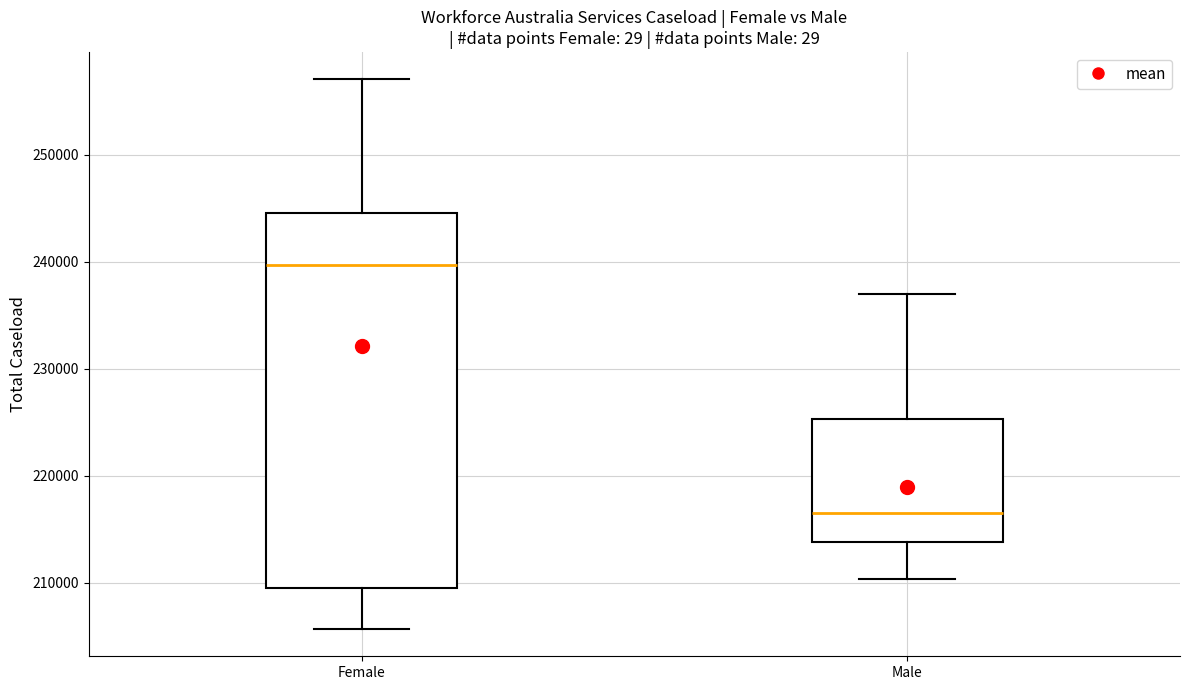

Reading left to right, transcribe this box plot: for each box, give where its median line is, the range the box spans, and where its two whiskers end, as read against the y-axis. The values are not printed on the chart, so give them approximately, as read against the axis.

Female: median 240000, box 210000 to 245000, whiskers 206000 to 257000
Male: median 217000, box 214000 to 225000, whiskers 210000 to 237000